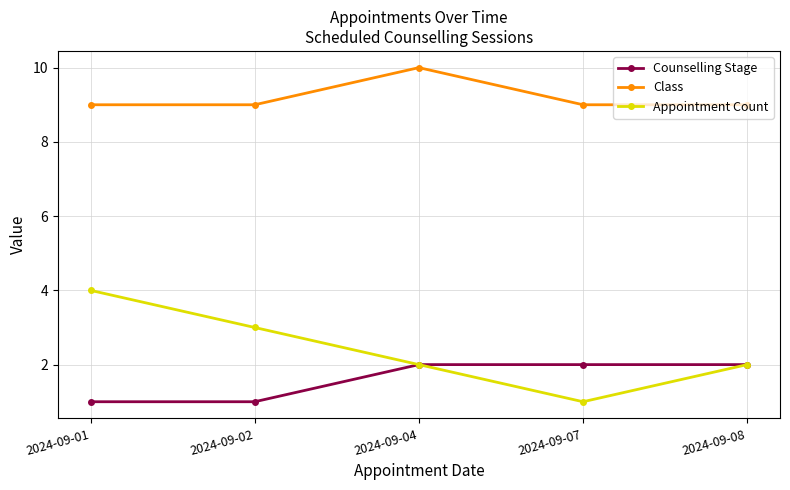

Which series has the largest total across all categories?

Class